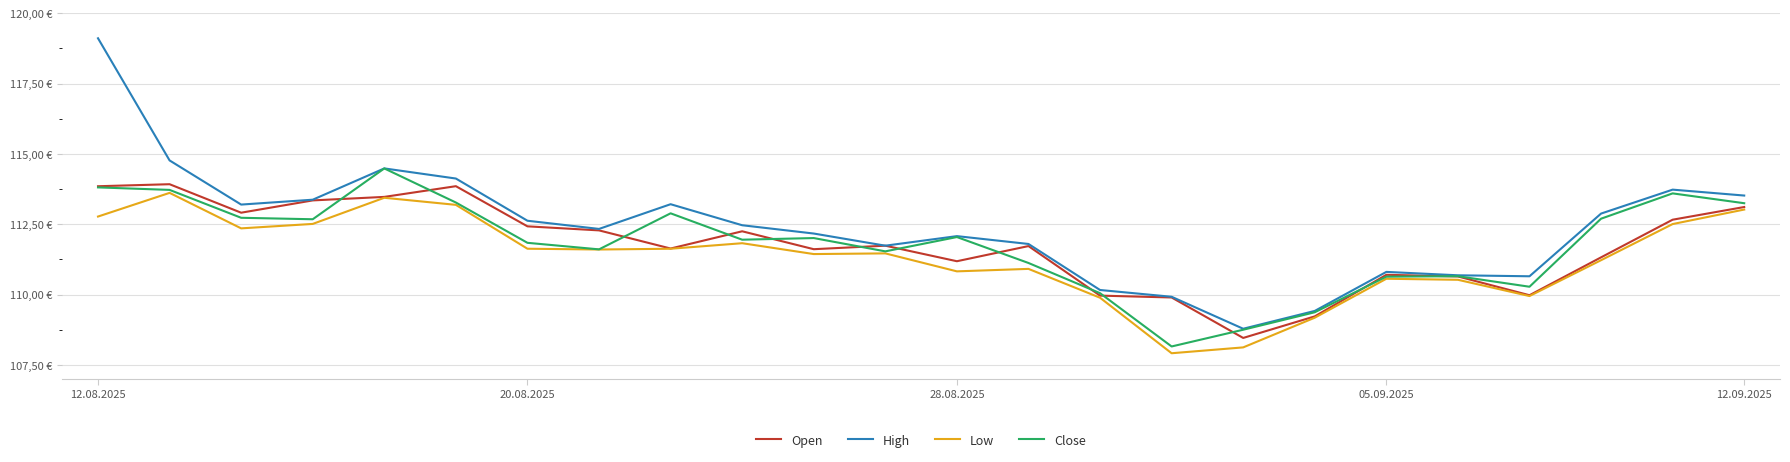

Does the chart display data point markers on the line(s)?

No